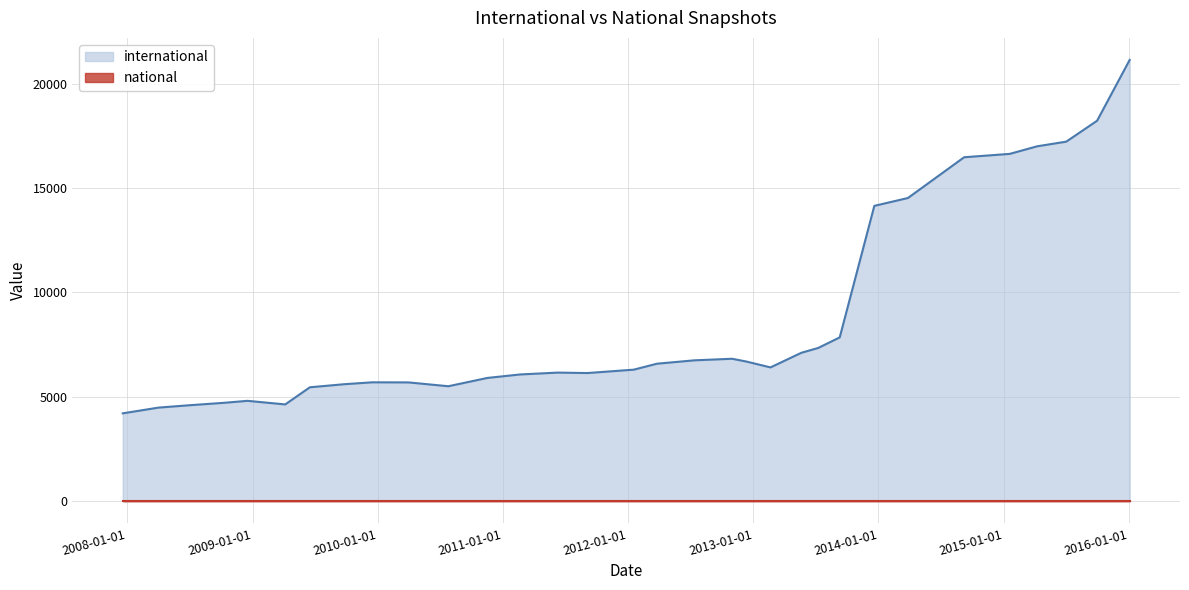

Does the chart have visible grid lines?

Yes